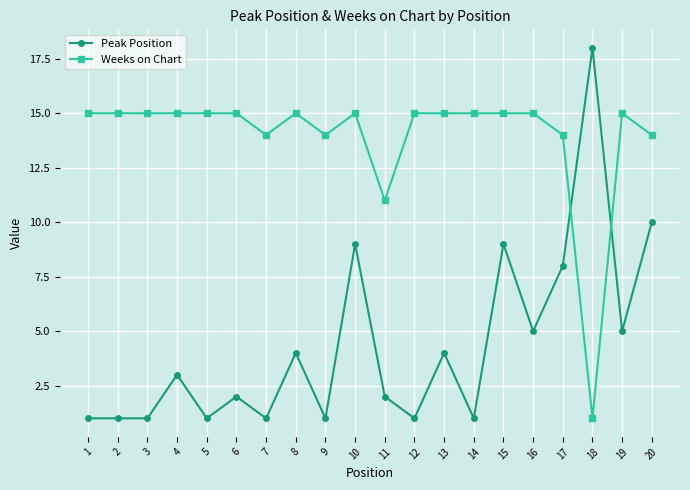

Does the chart display data point markers on the line(s)?

Yes